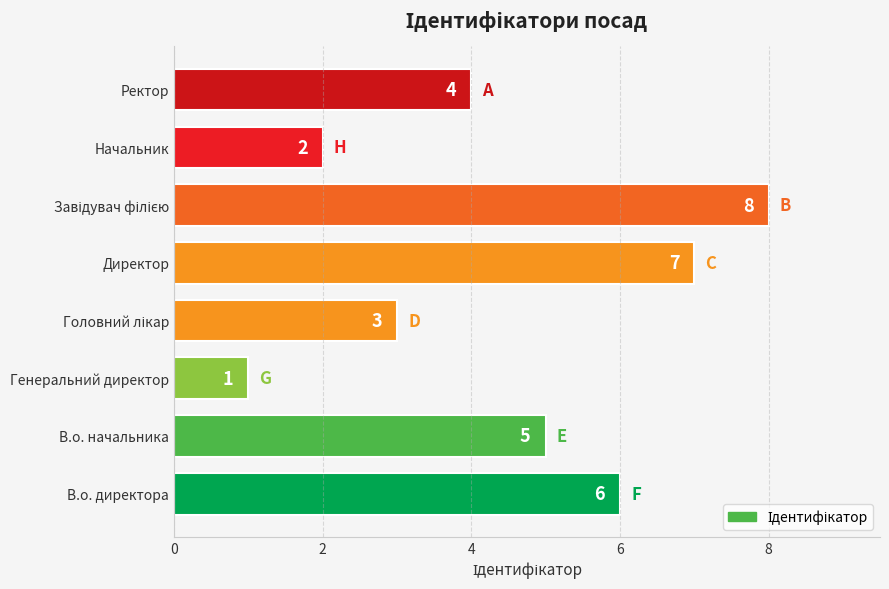

Which label corresponds to the smallest value in the chart?

Генеральний директор